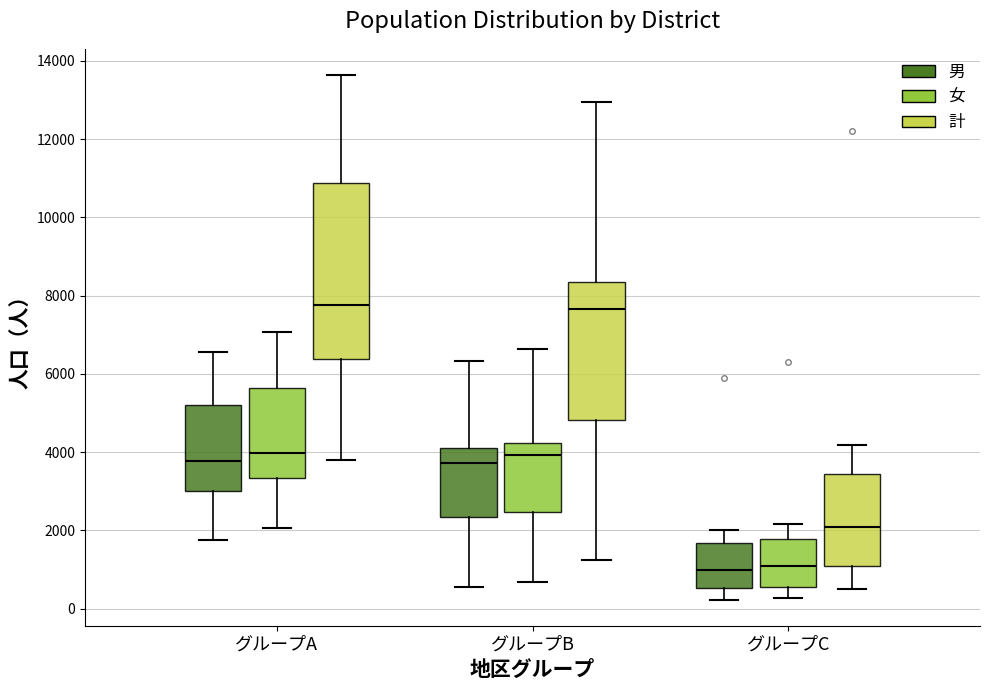

Where does the median line of the box for グループB (計) sit on the y-axis? The values are not printed on the chart, so give them approximately, as read against the axis.

7600